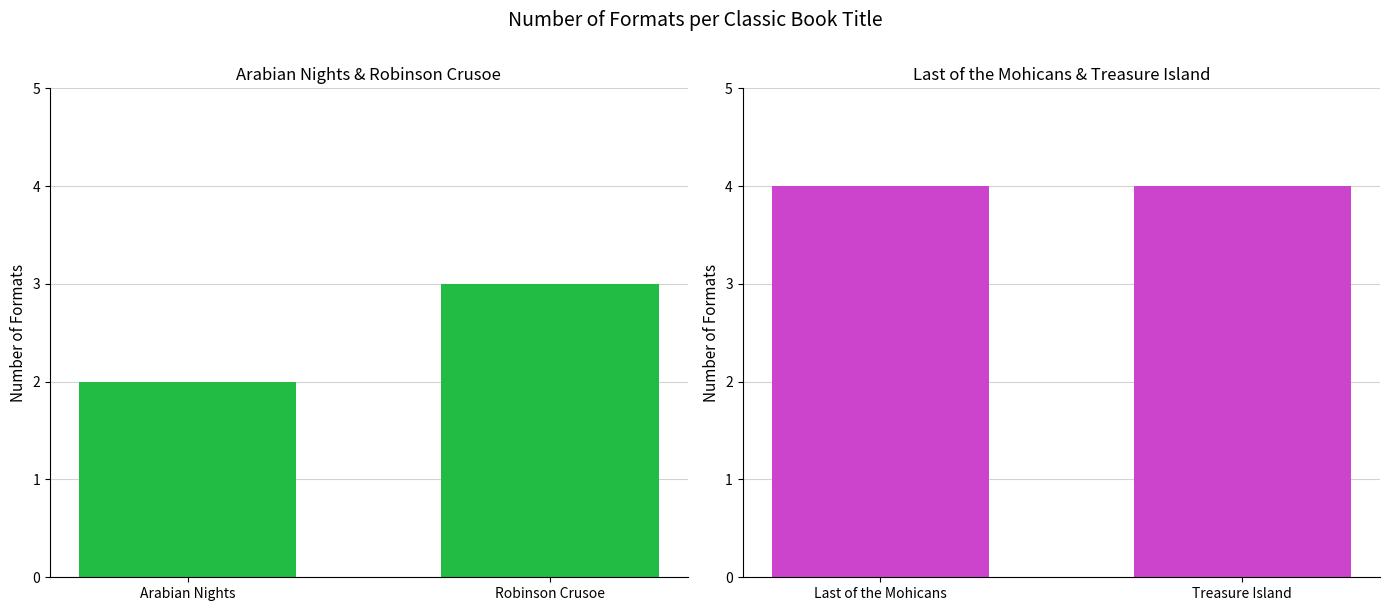

Read the value at Last of the Mohicans.

4